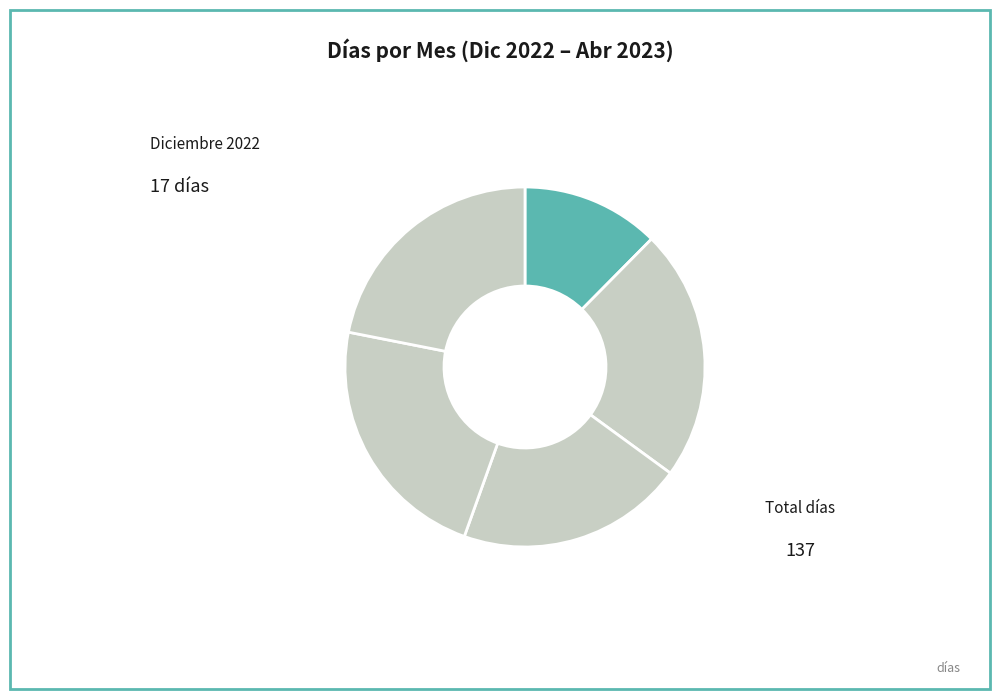

Which slice is the smallest?

Diciembre 2022